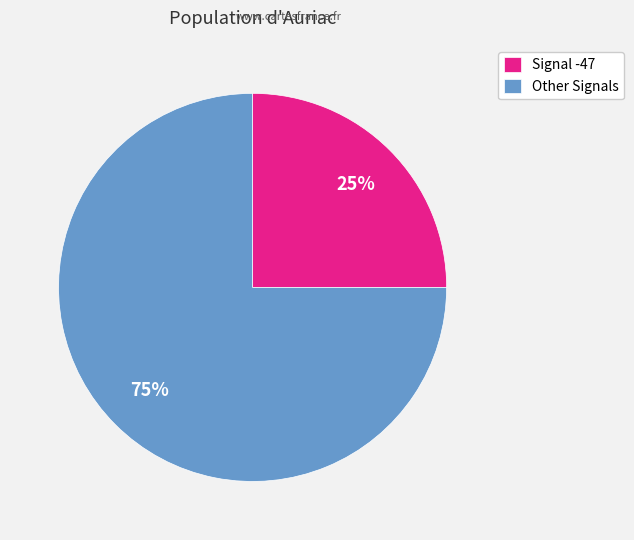

What percentage is the Signal -47 slice, to the nearest percent?

25%